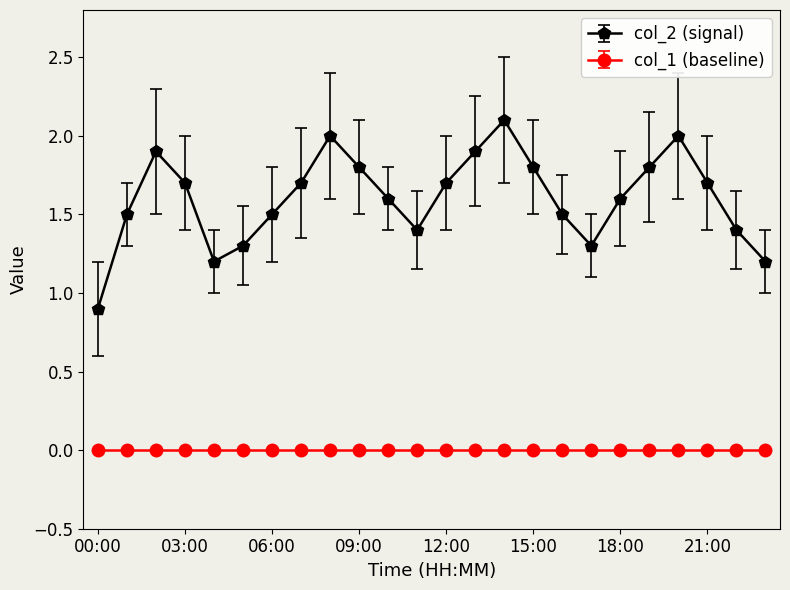

True or false: col_1 (baseline) and col_2 (signal) cross at least once.

False